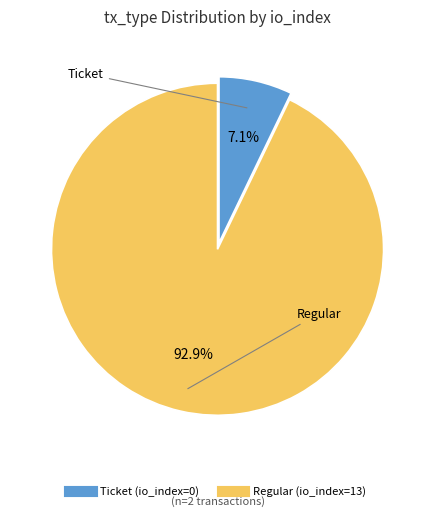

Which slice is the largest?

Regular (io_index=13)